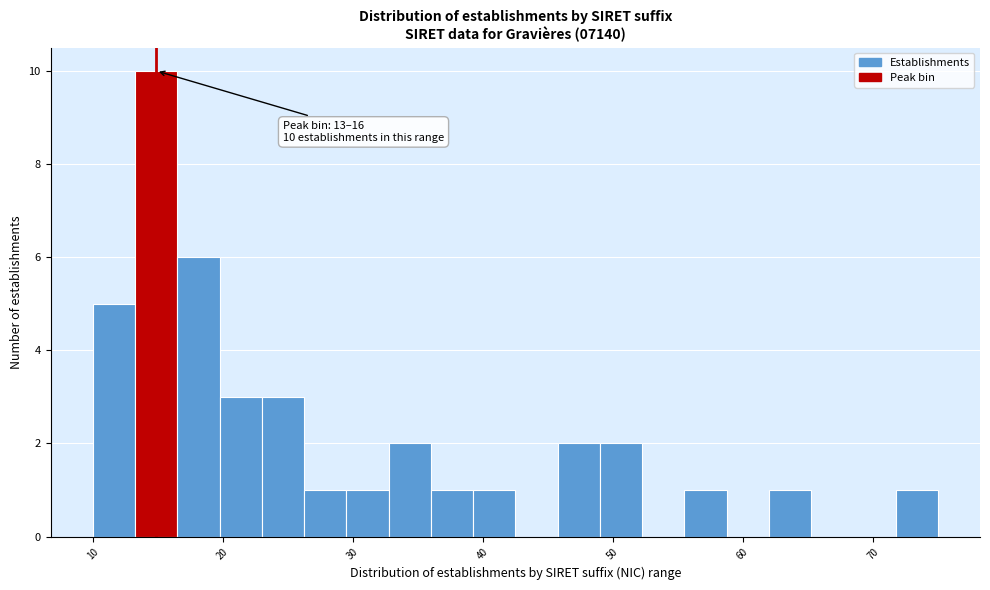

Read against the x-axis, roughly where is the centre of the tallest bar?

15